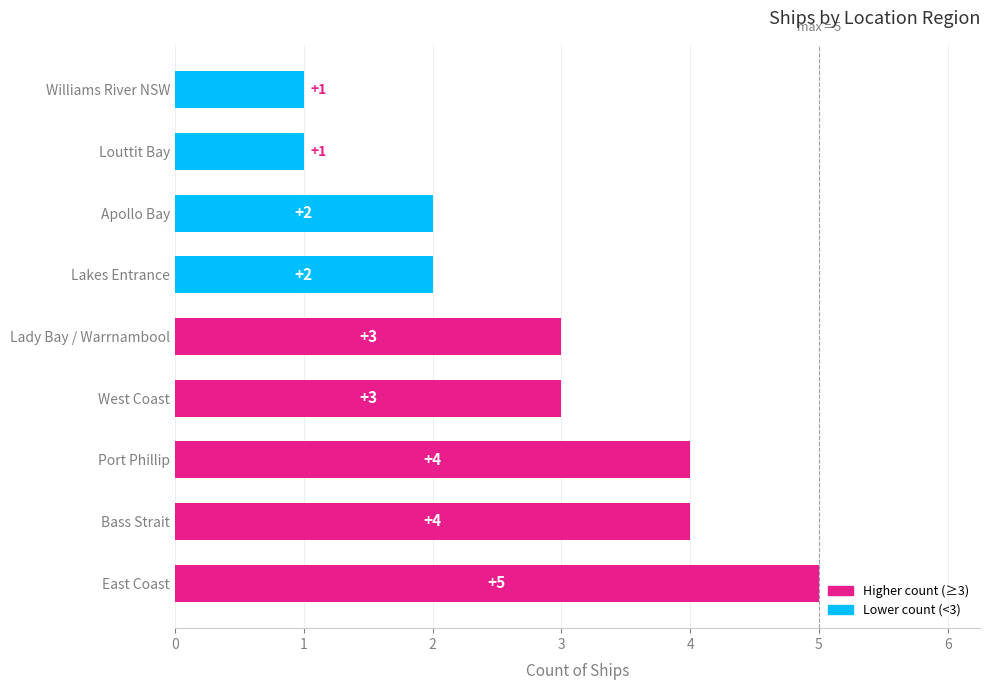

What is the maximum value shown in the chart?

5